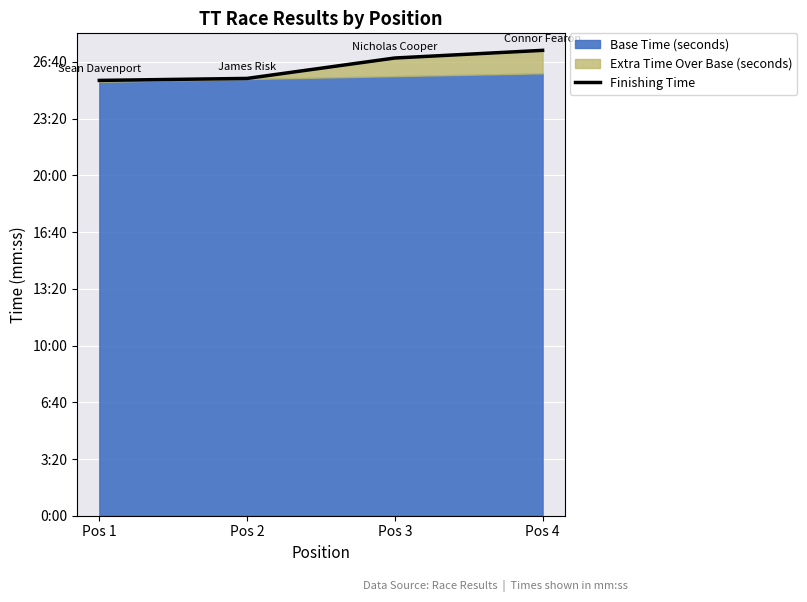

Rank the categories by value from lowest to highest.

Pos 1, Pos 2, Pos 3, Pos 4